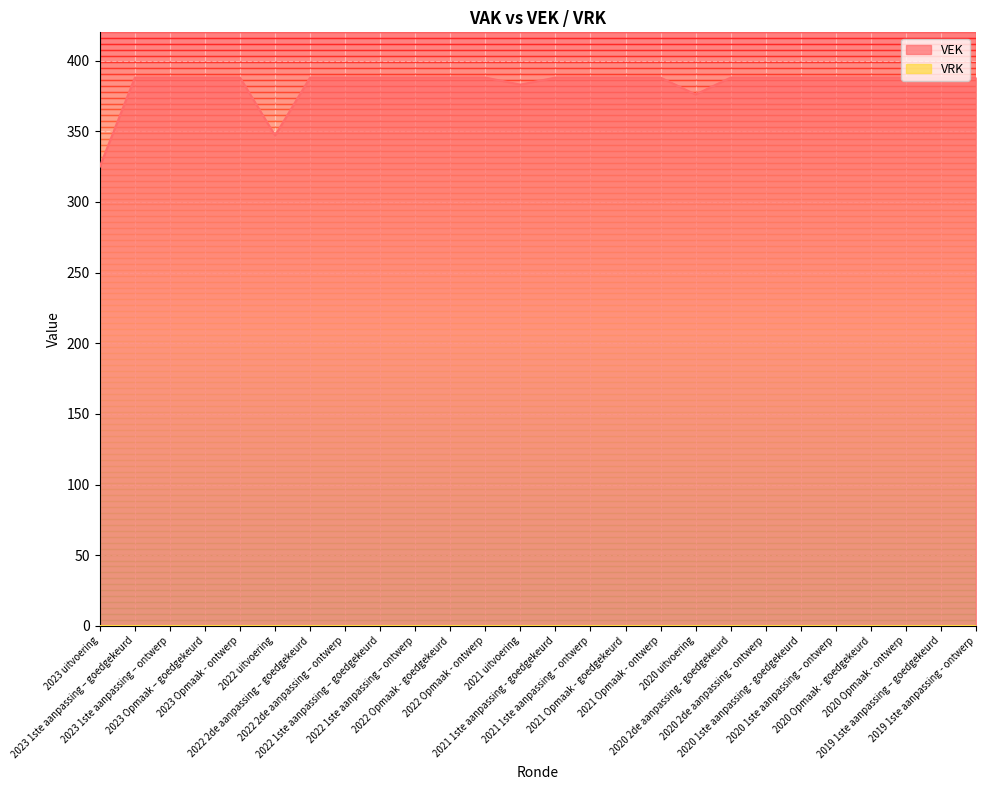

The value at 2020 1ste aanpassing – ontwerp is 577. True or false?

False